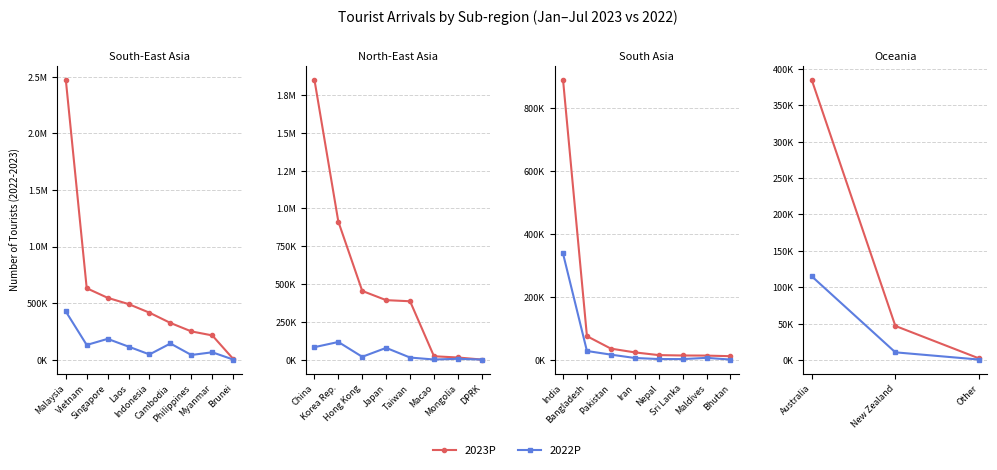

List the series in order of their peak value, lowest first.

2022P, 2023P